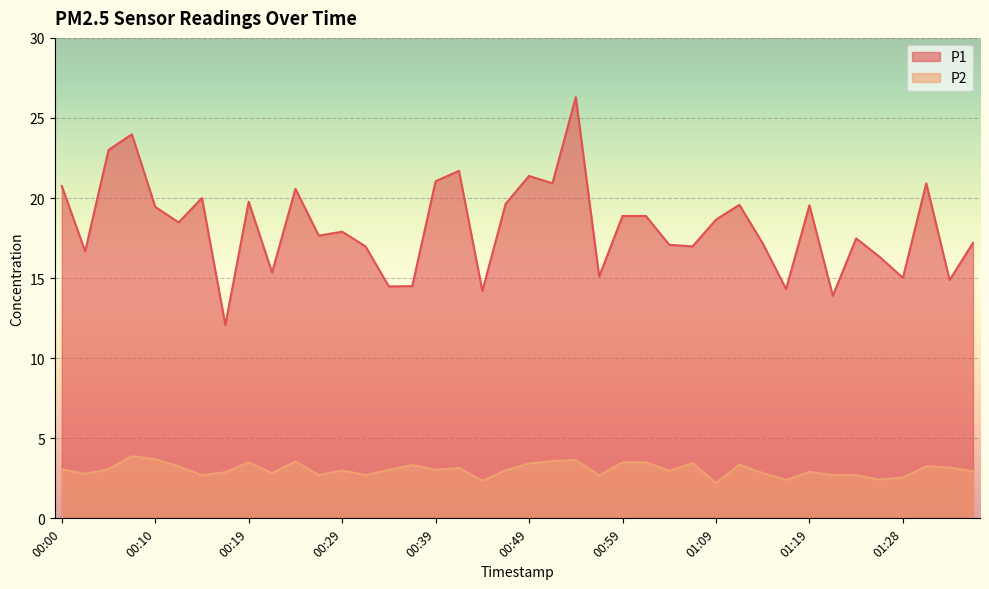

How many lines are shown in the chart?

2